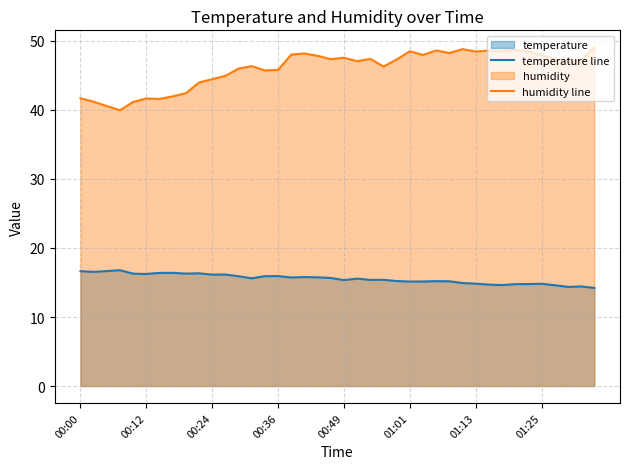

What is the smallest value displayed?

14.2